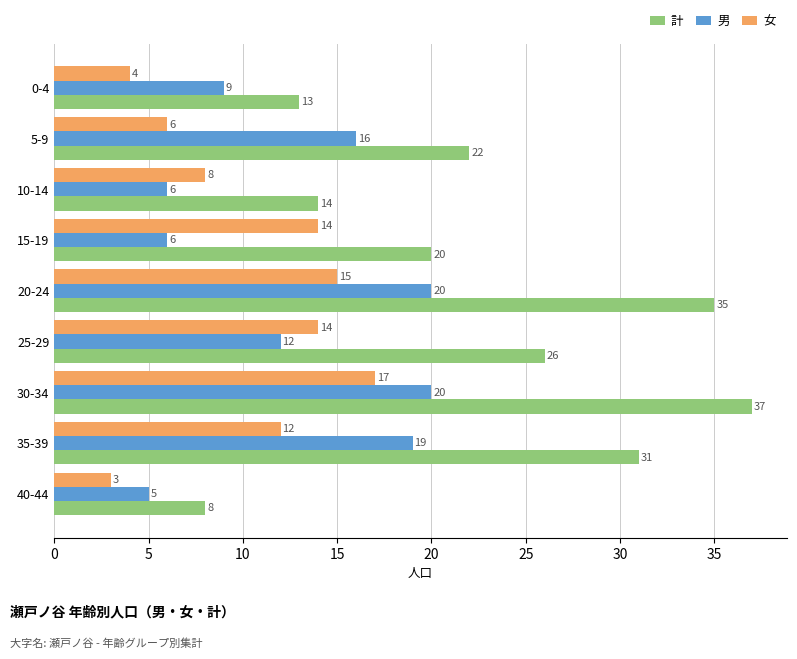

Which series changed the most between 15-19 and 30-34?

計